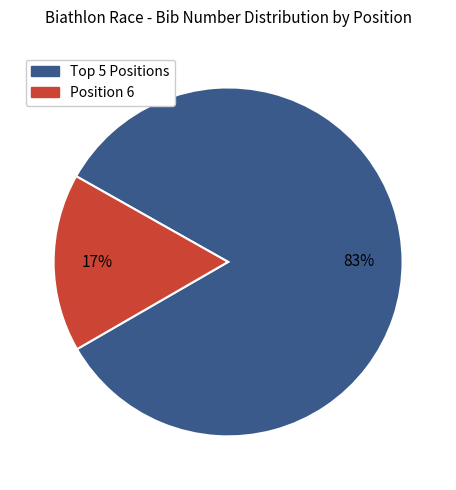

To the nearest percent, what is the average slice percentage?

50%